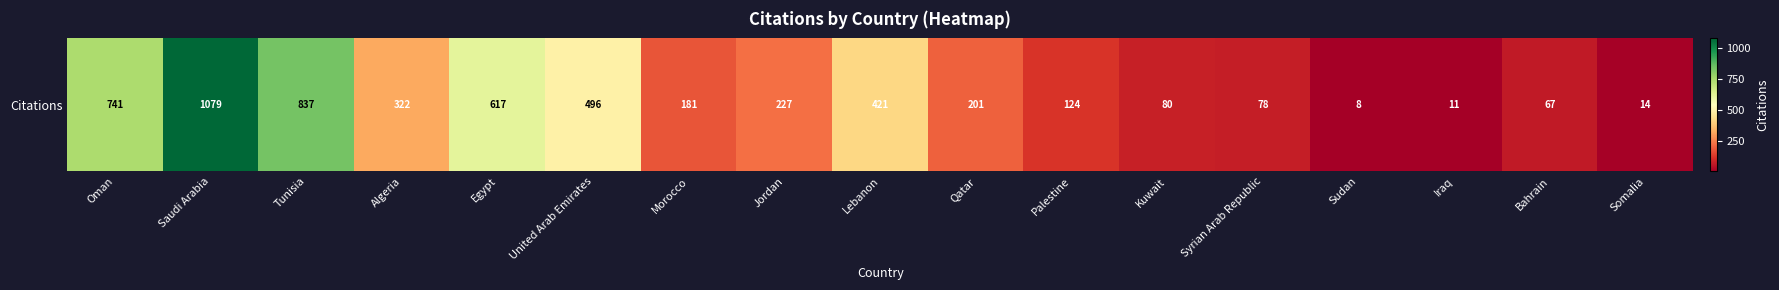

Where is the data nearest to the value 543?

United Arab Emirates